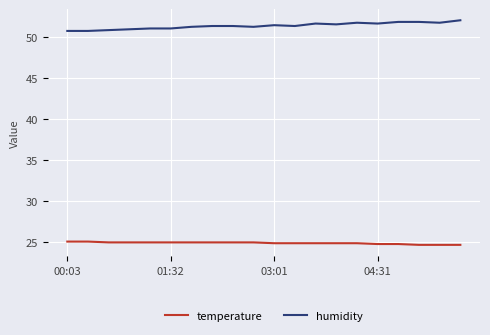

What is the difference between the maximum and minimum values in the humidity series?

1.3